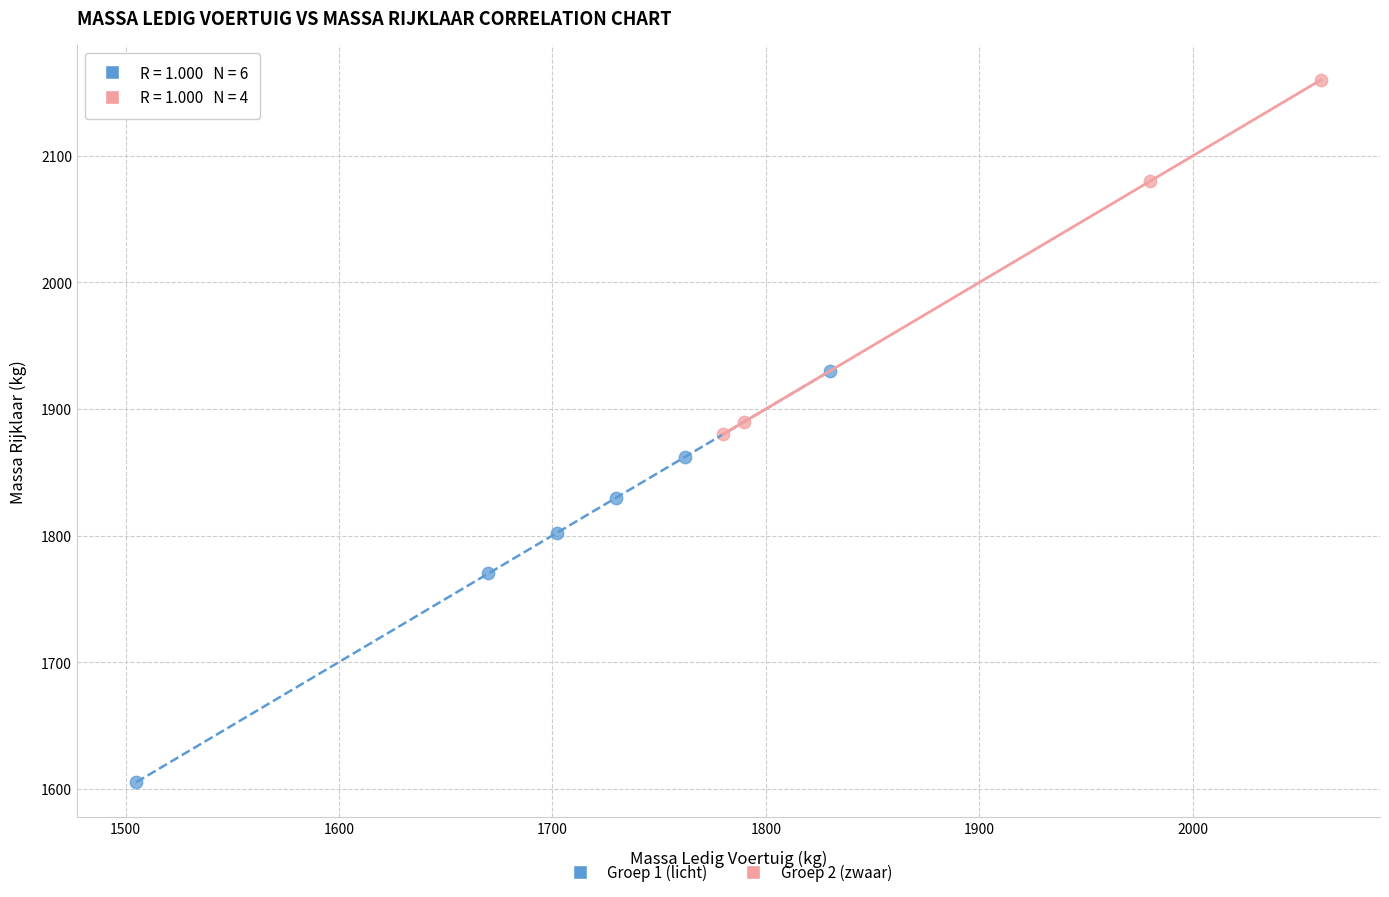

Which series reaches the maximum Y coordinate?

Groep 2 (zwaar)